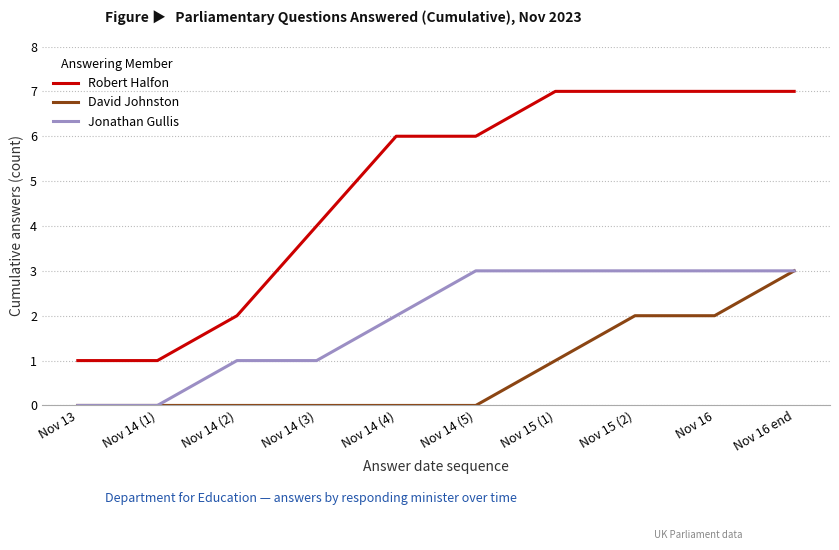

Read the Robert Halfon value at Nov 14 (3).

4